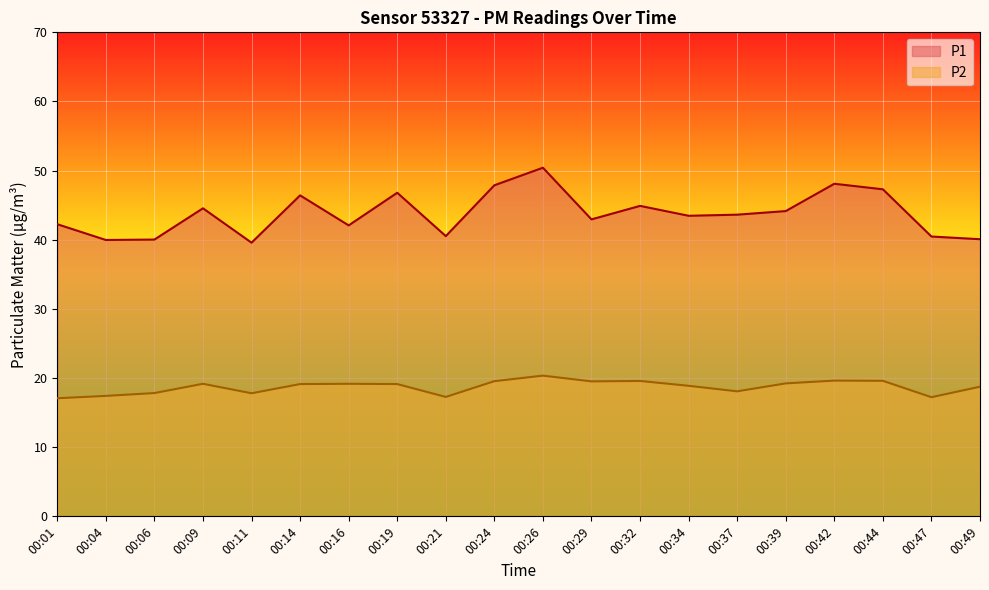

True or false: P2 and P1 cross at least once.

False